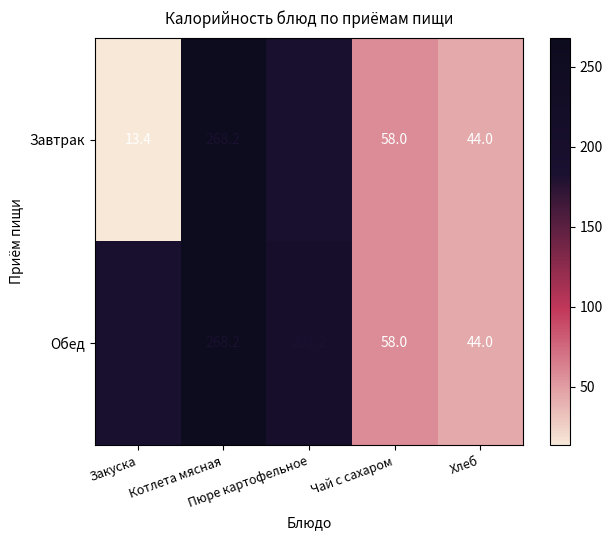

What is the sum of all Завтрак values?

572.6